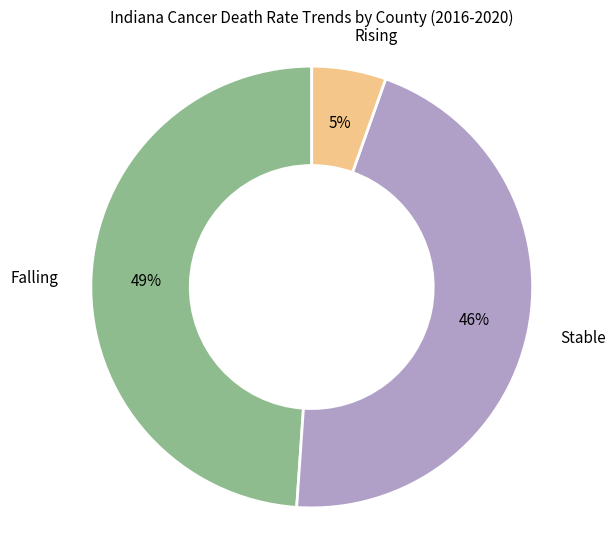

To the nearest percent, what is the combined percentage of Stable and Rising?

51%